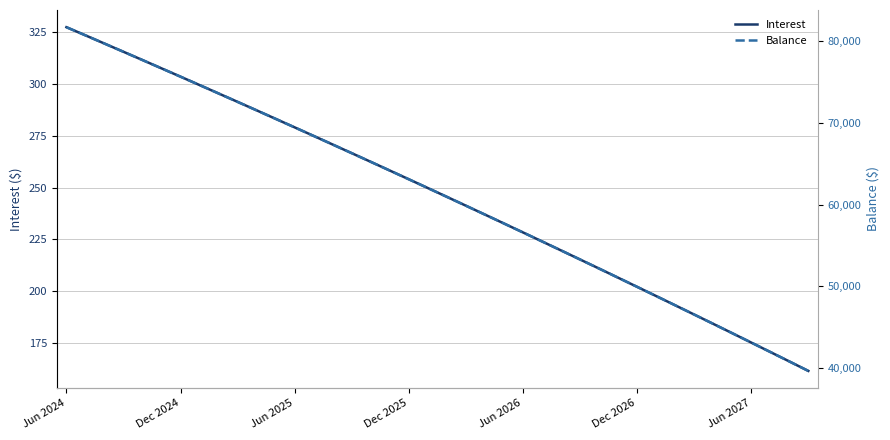

Where does the Balance series first go above 62020?

Jun 2024